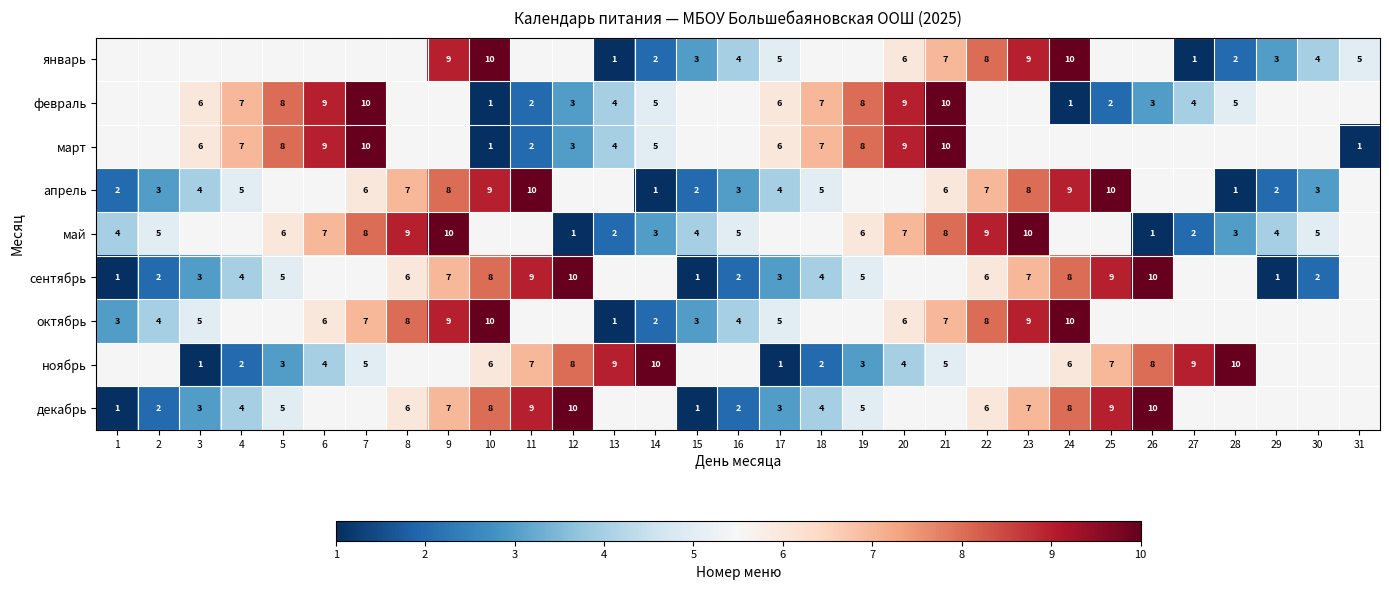

At how many categories does at least one series exceed 7?

20